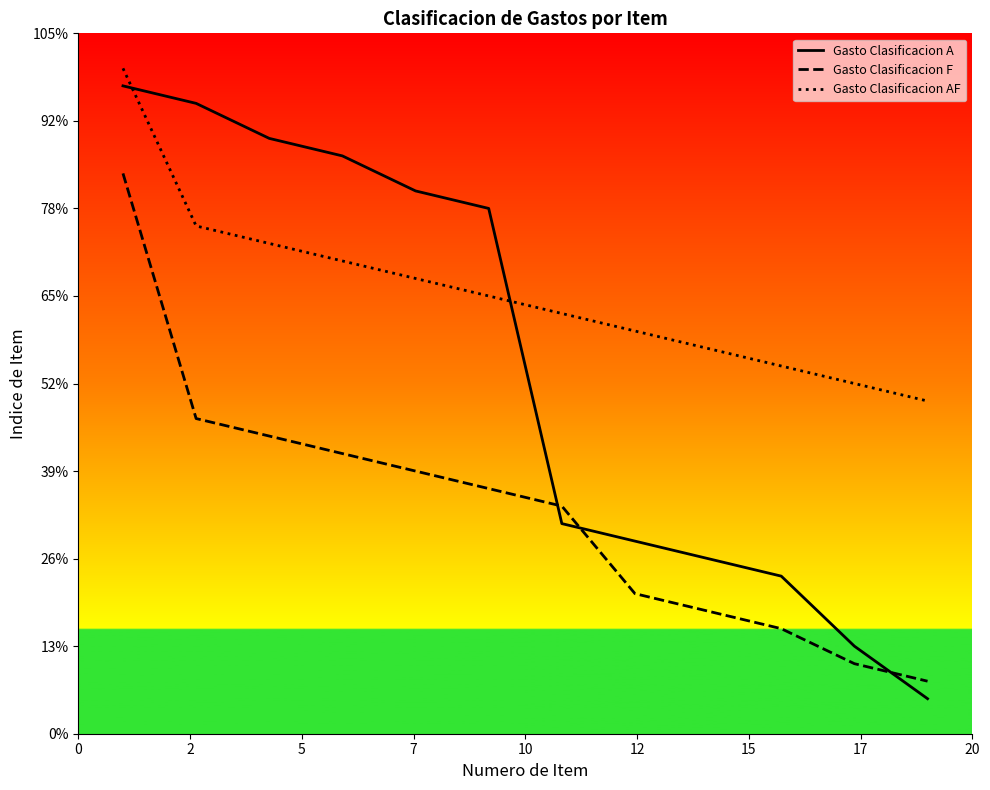

What are all the series names shown in the legend?

Gasto Clasificacion A, Gasto Clasificacion F, Gasto Clasificacion AF